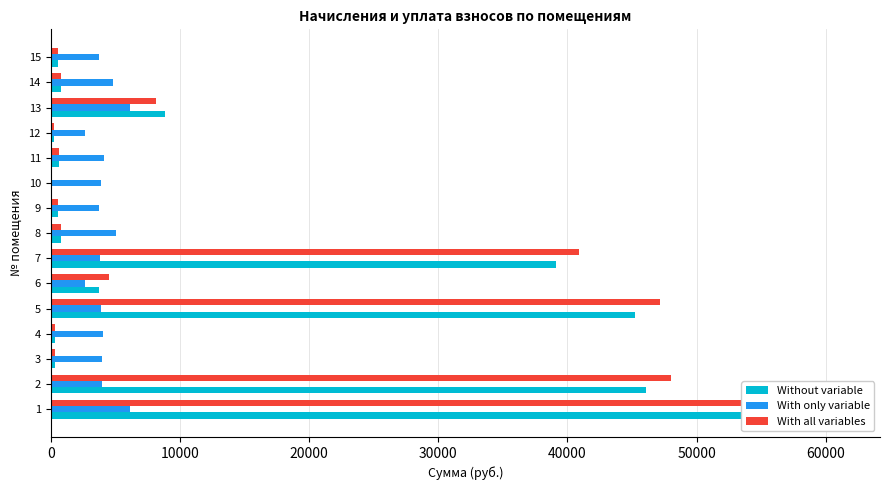

Which series changed the most between 4 and 14?

With only variable